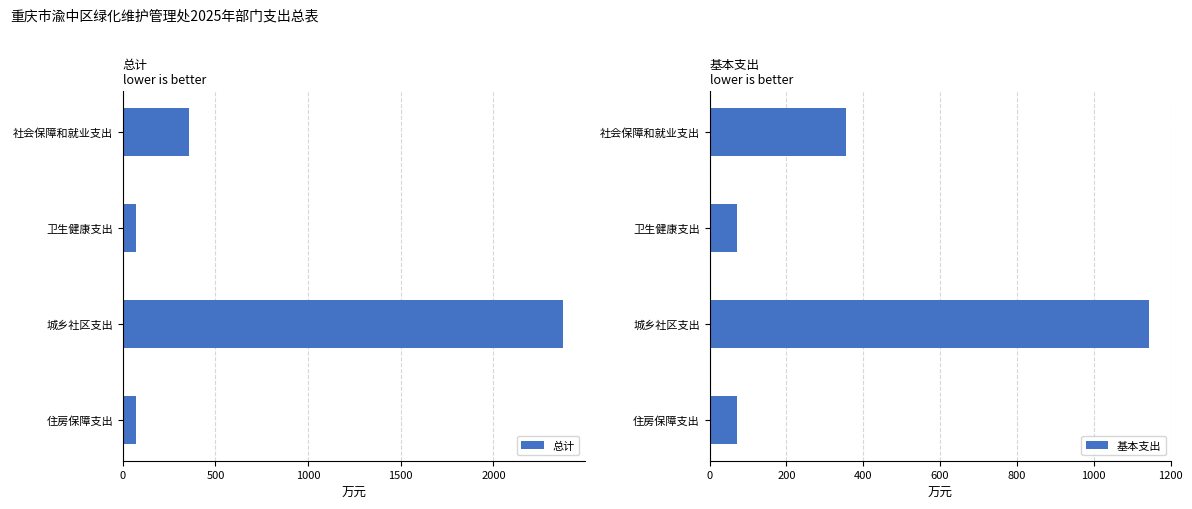

True or false: 总计 has a value of 356.5 at 社会保障和就业支出.

True